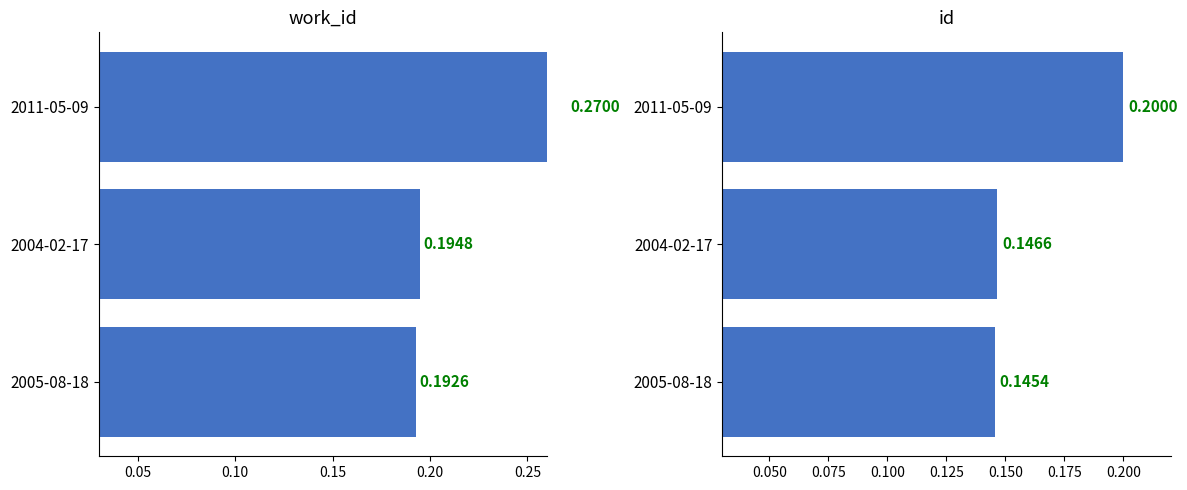

The value of work_id at 2011-05-09 is 0.5. True or false?

False